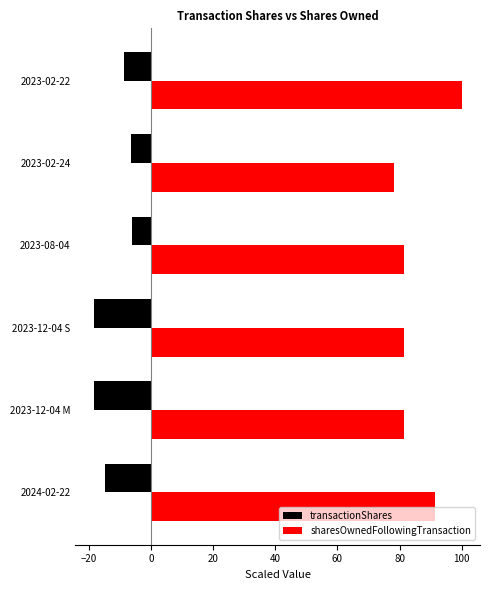

At which label is sharesOwnedFollowingTransaction closest to 89?

2024-02-22